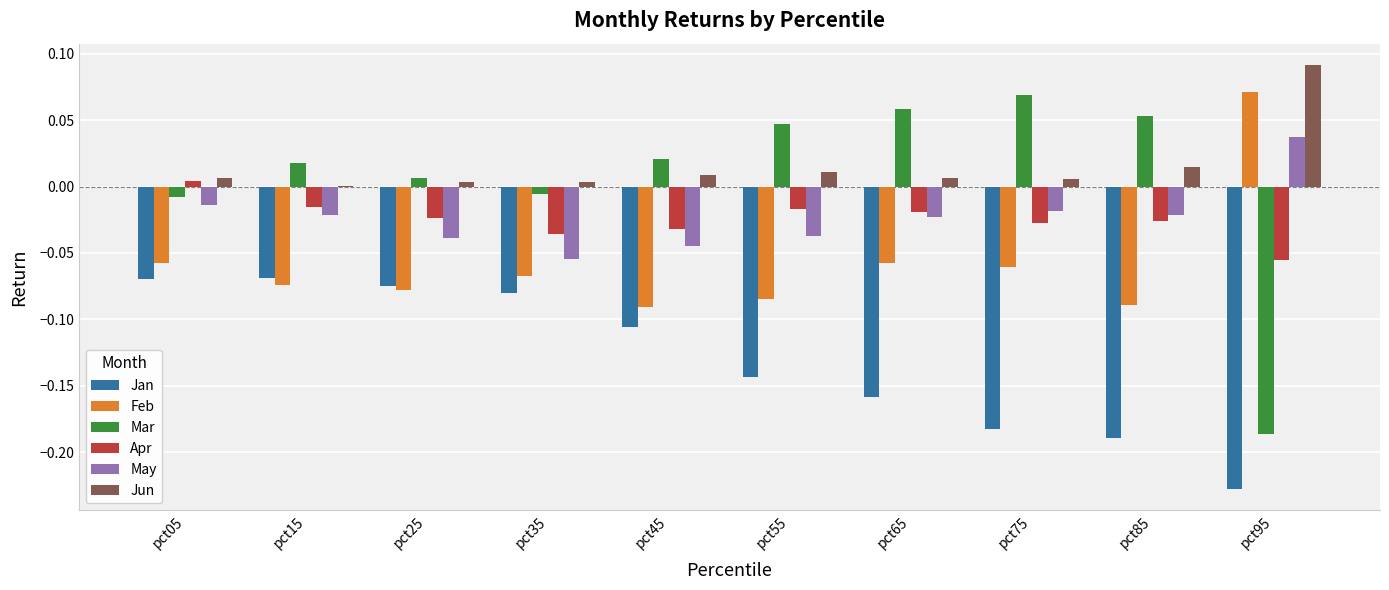

True or false: Feb has a value of -0.0 at pct05.

False